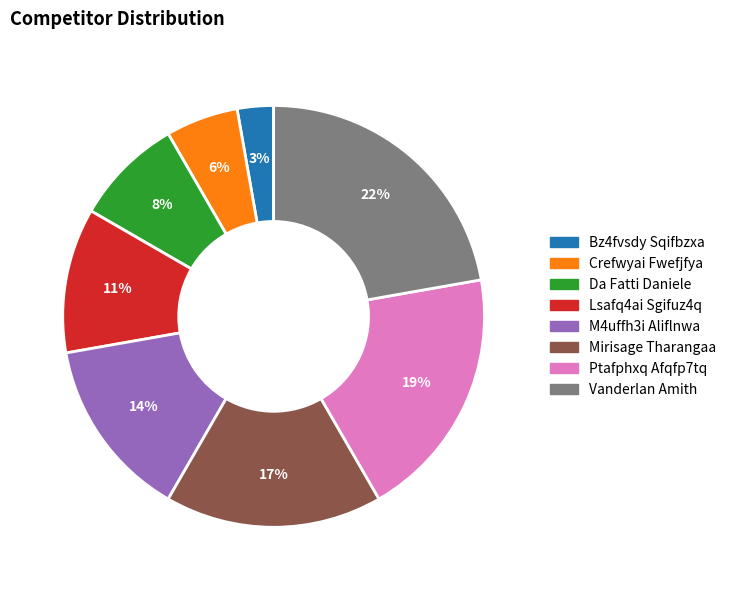

What is the ratio of the value at M4uffh3i Aliflnwa to the value at Vanderlan Amith?

0.6